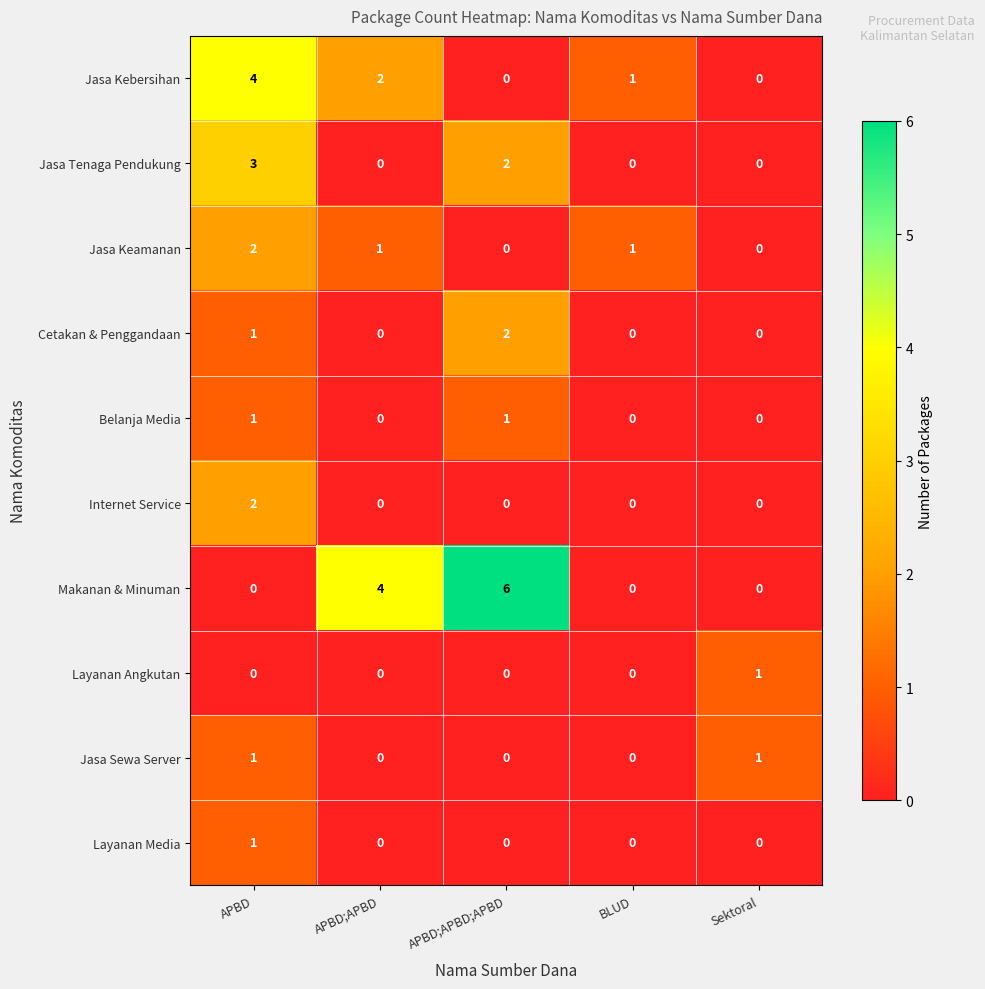

What is the difference between the highest and lowest values at APBD;APBD?

4